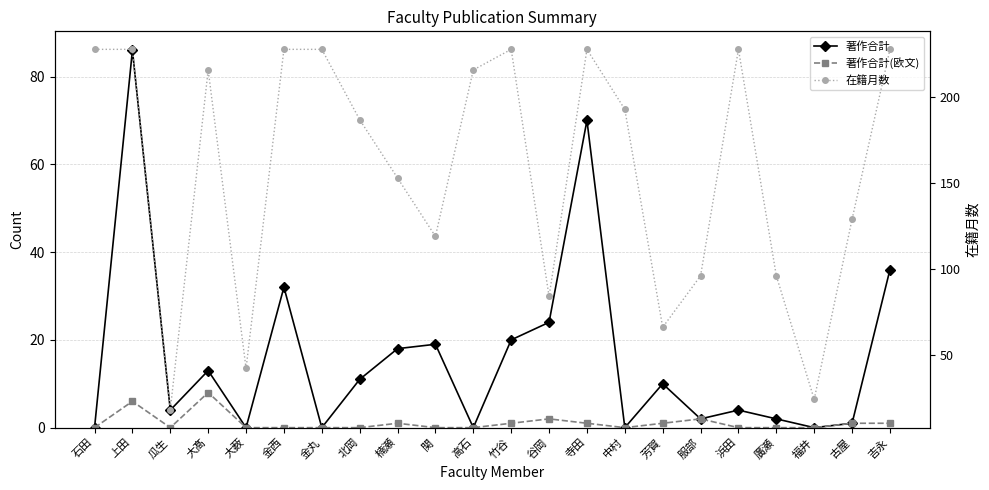

At which label does 著作合計 first exceed 10?

上田